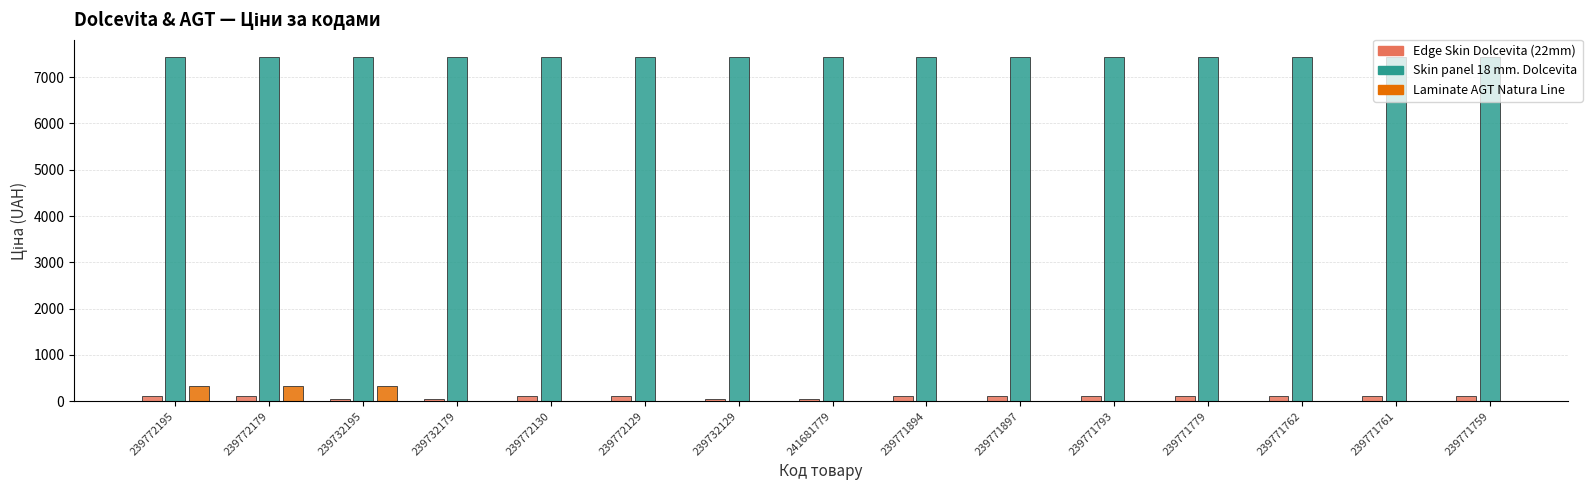

Where is Skin panel 18 mm. Dolcevita nearest to the value 7436?

239772195